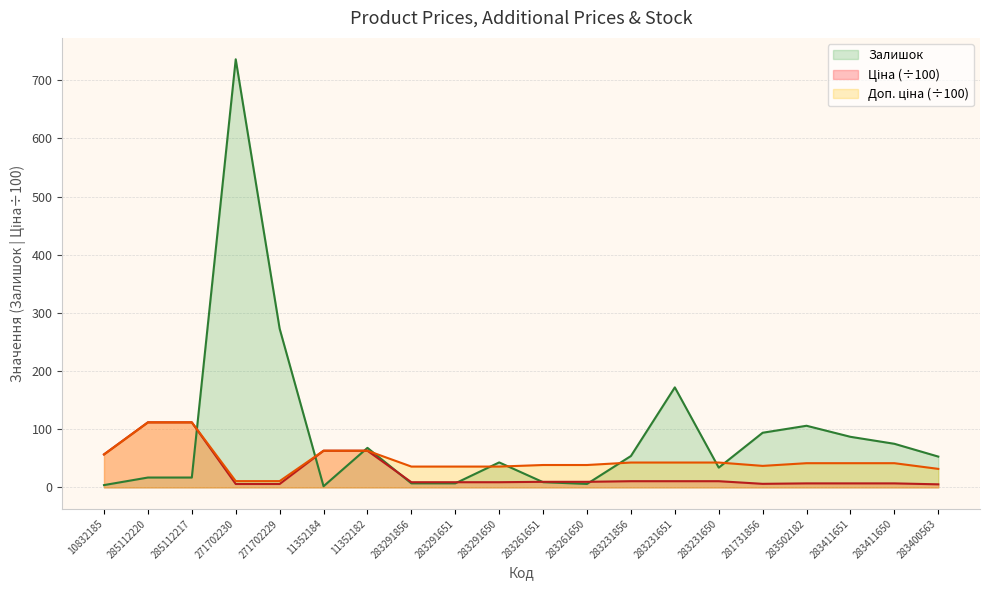

True or false: Залишок has a value of 94.2 at 283400563.

False